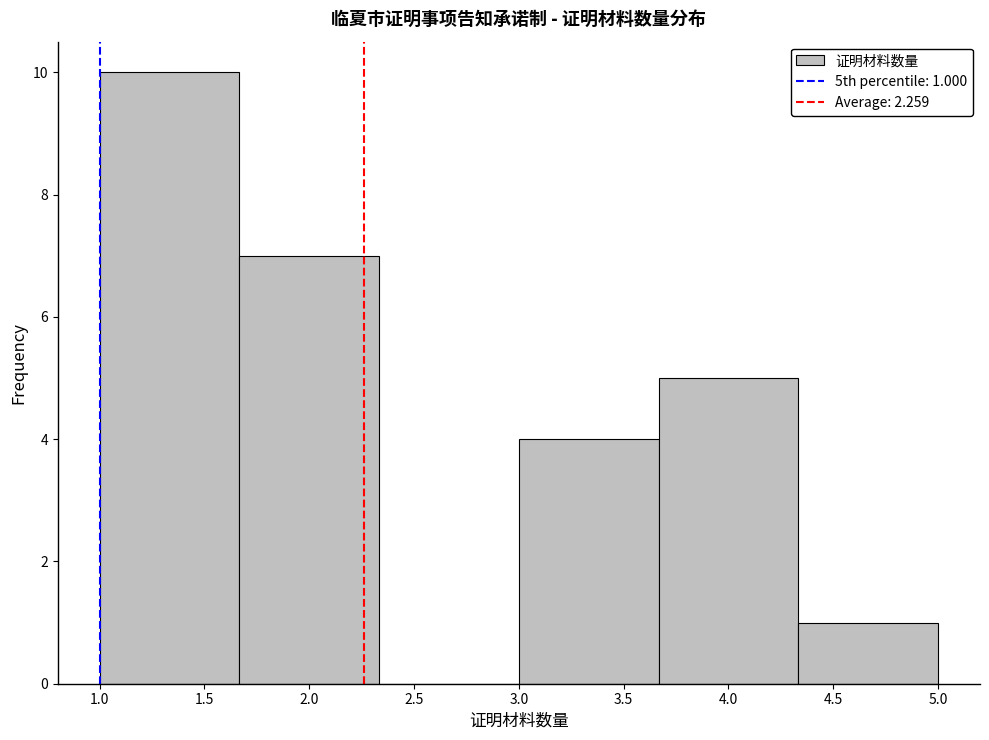

Which range on the x-axis has the tallest bar?

1.00 to 1.65